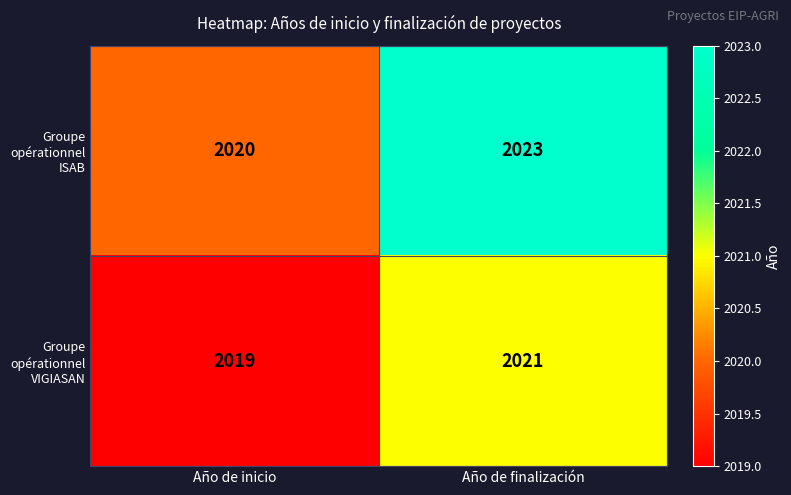

What is the average value of the Groupe opérationnel VIGIASAN series?

2020